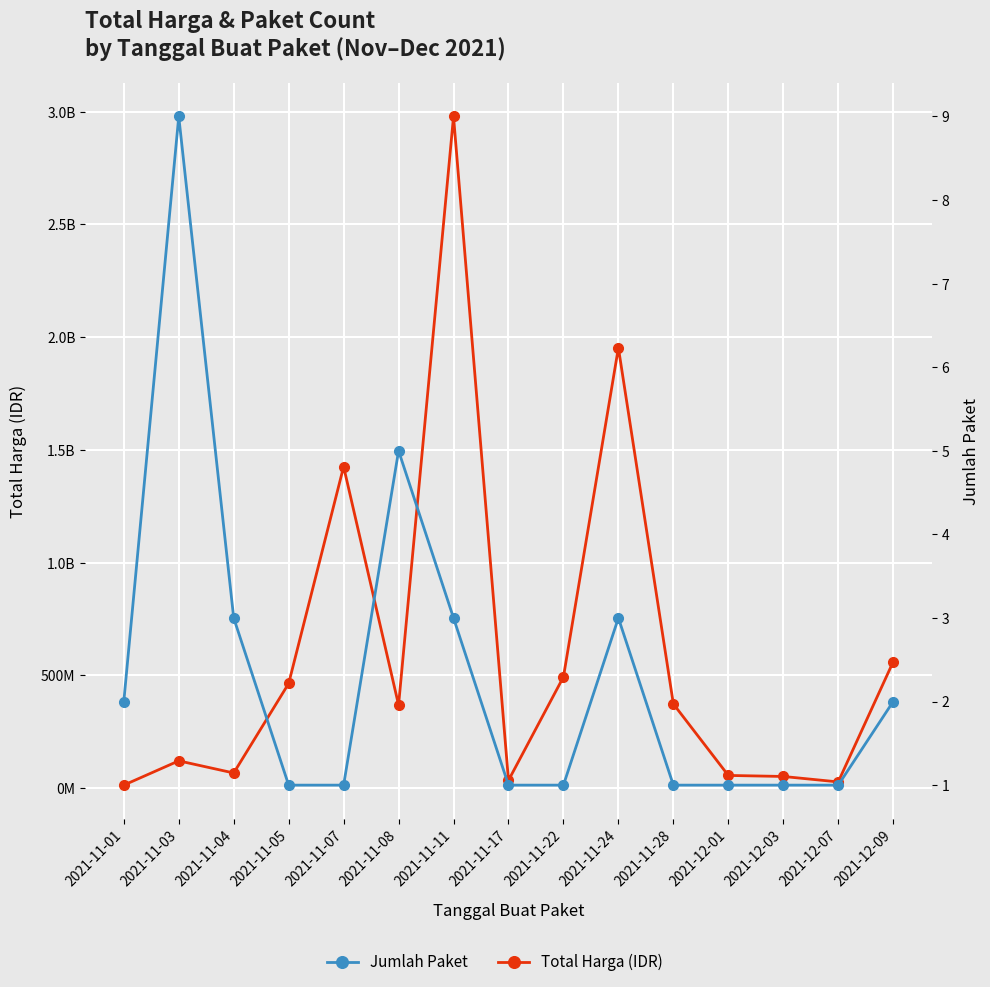

Reading left to right, what are all the values shown in this chart?

Total Harga (IDR): 13120500	120863270	67019075	464002100	1425867900	368517000	2978963240	34292000	493000000	1953299900	373404000	56152800	51601000	27412000	559971000
Jumlah Paket: 2	9	3	1	1	5	3	1	1	3	1	1	1	1	2